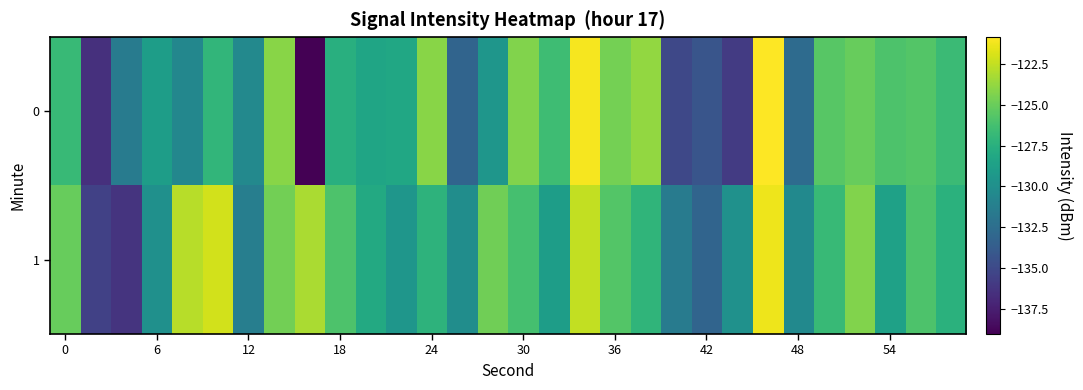

Which series has the largest total across all categories?

1